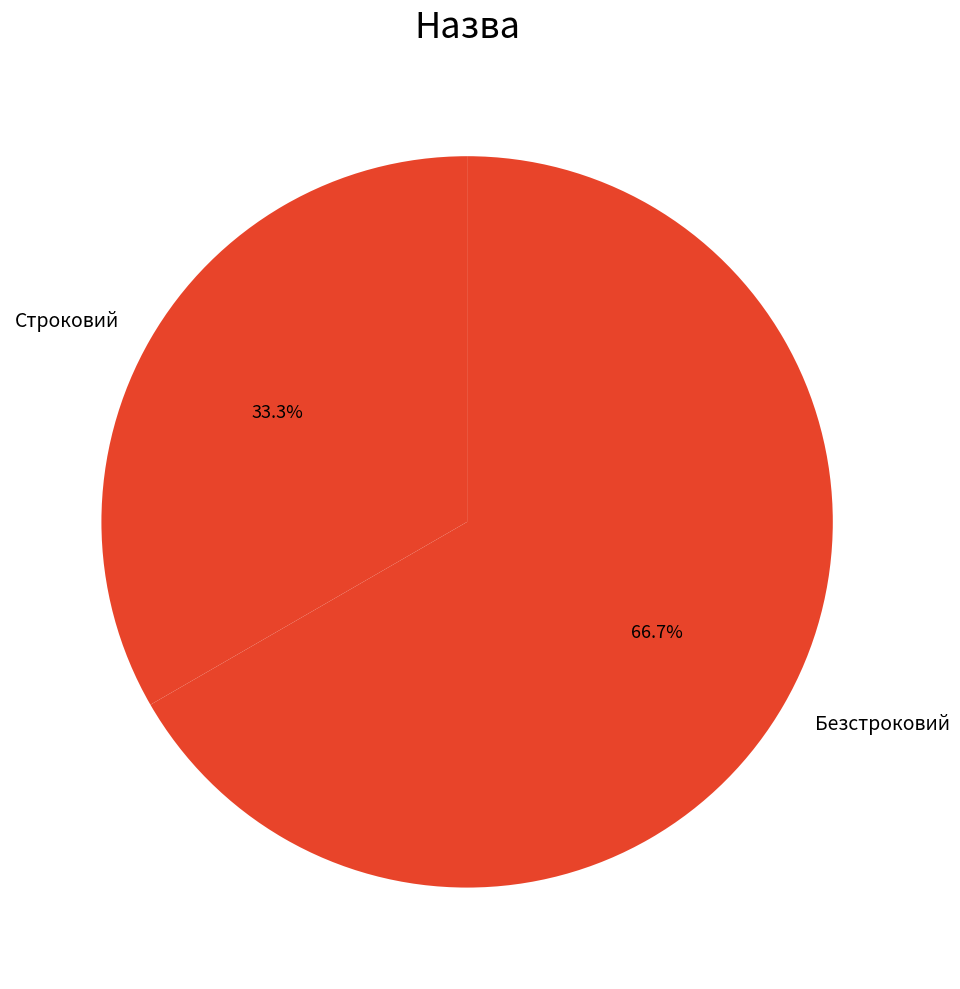

Between Строковий and Безстроковий, which is larger?

Безстроковий